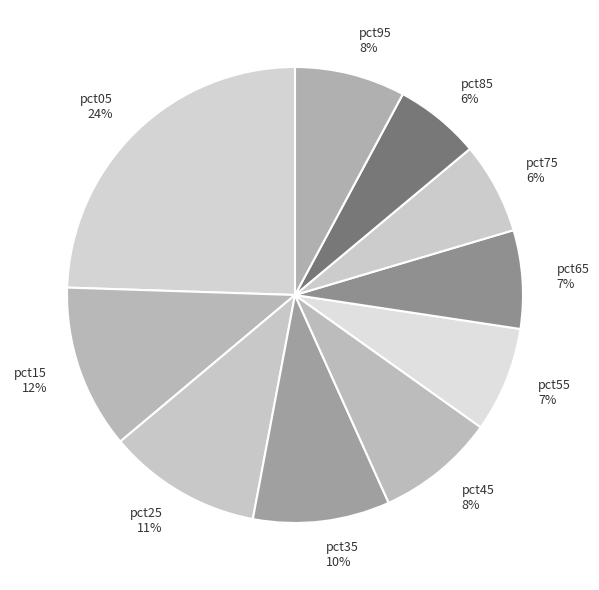

Does any single category account for the majority?

No